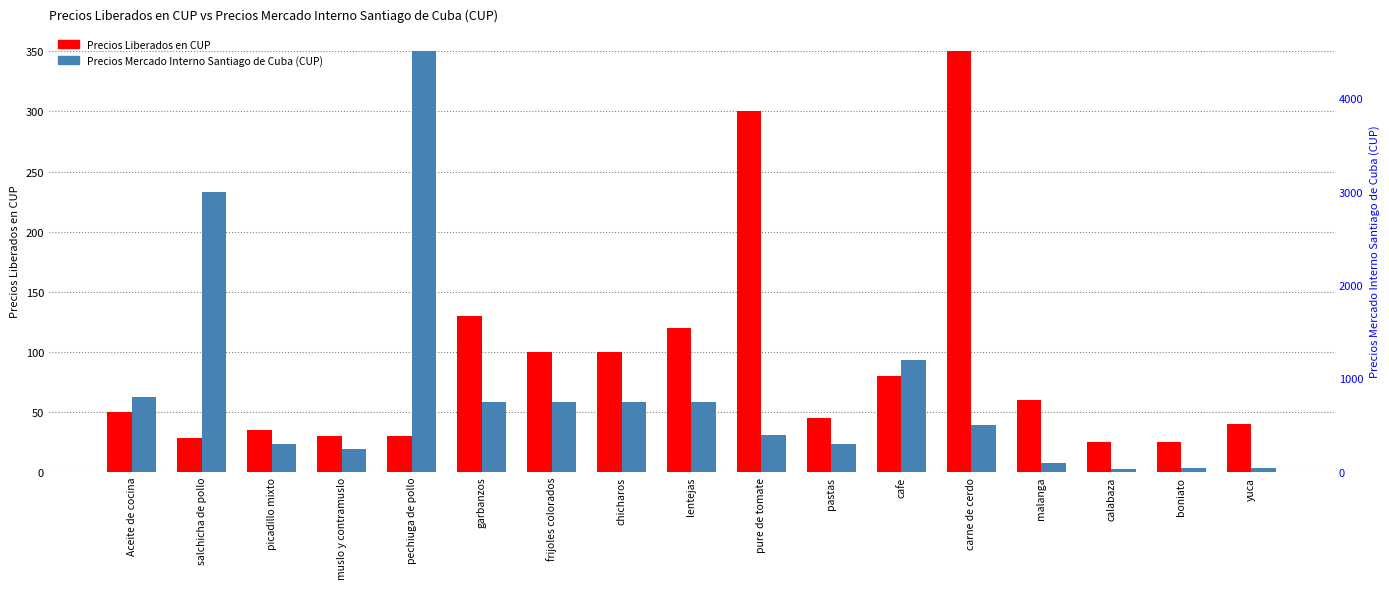

What is the highest value of the Precios Liberados en CUP series?

350